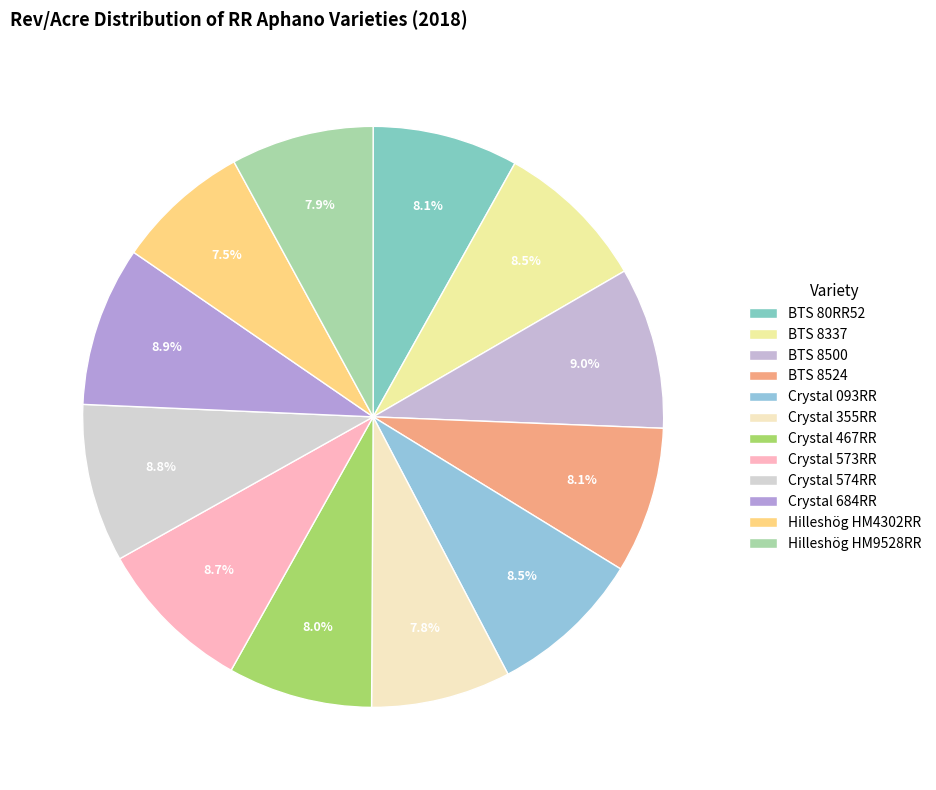

What is the ratio of the value at BTS 8500 to the value at Crystal 574RR?

1.0